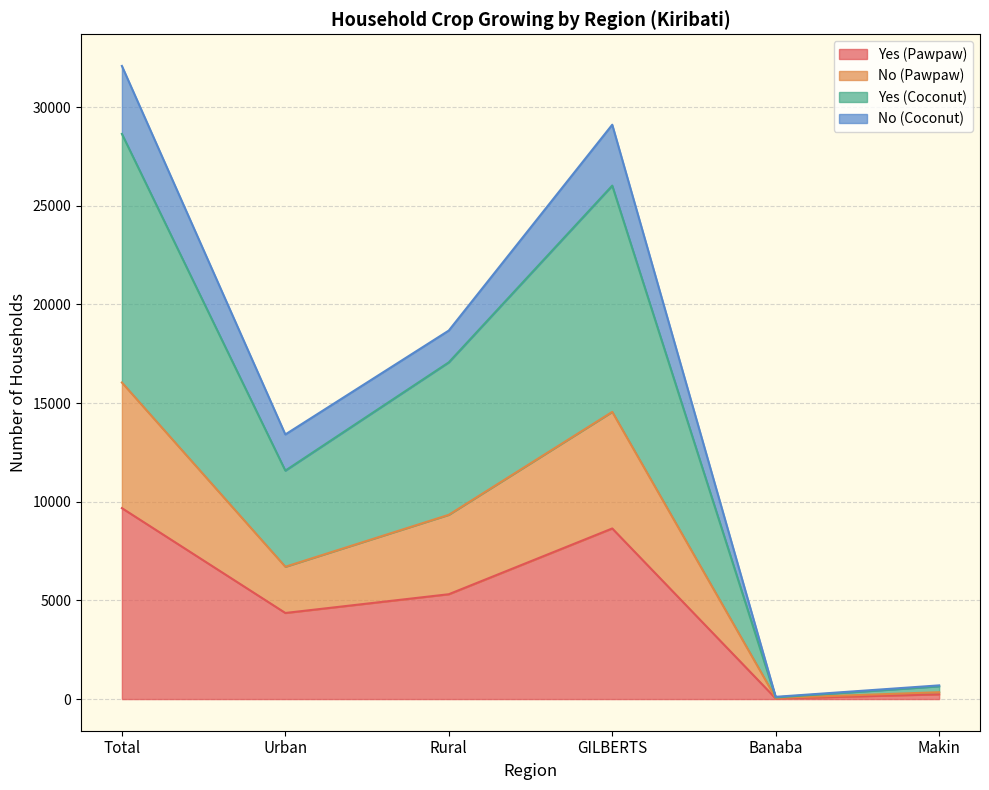

What value does the Yes (Pawpaw) series have at Rural, to the nearest 100?

5300